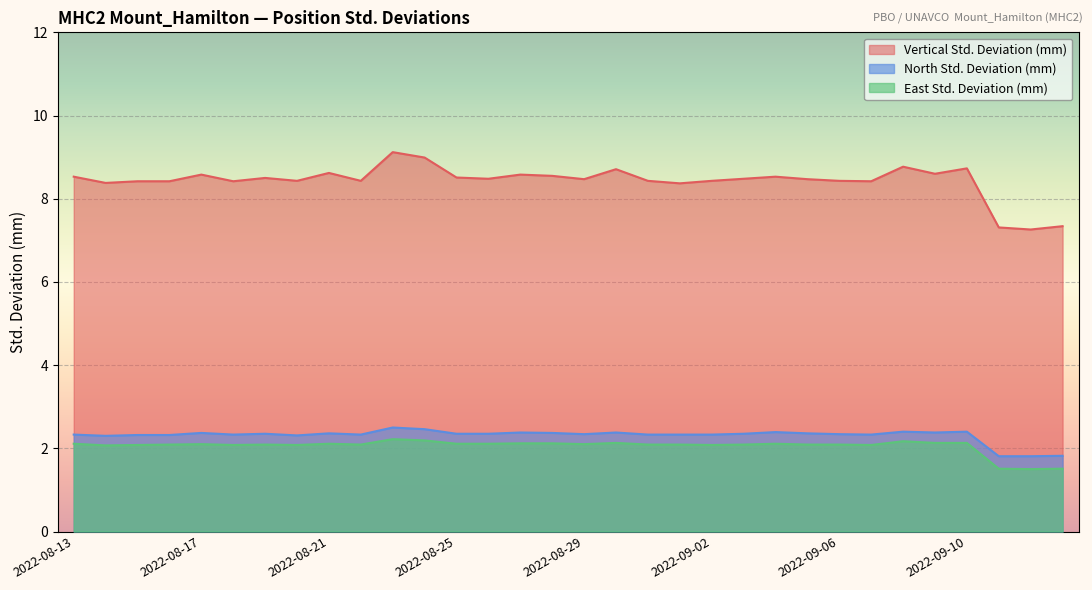

How many values in the North Std. Deviation (mm) series exceed 2?

29